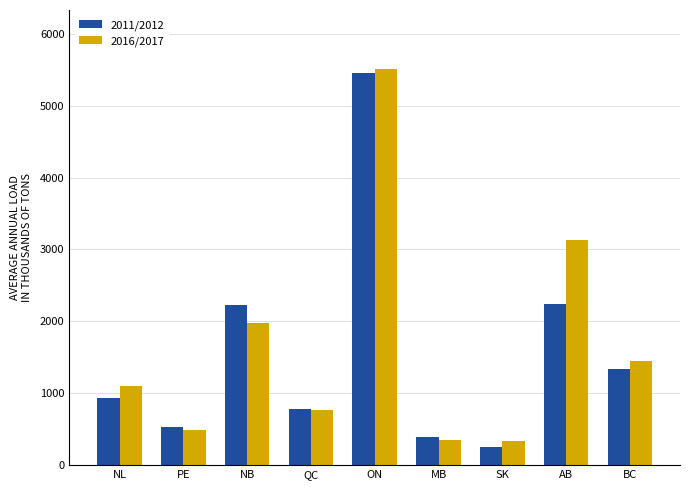

How many bars are there in total?

18